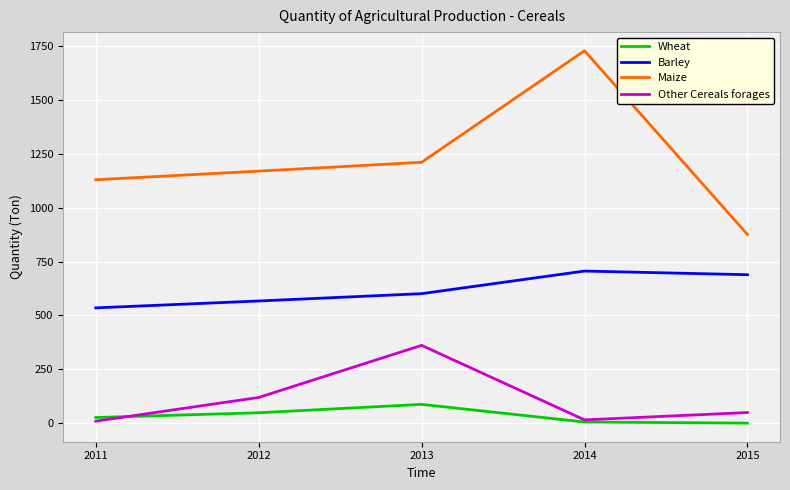

How many distinct data groups are displayed?

4